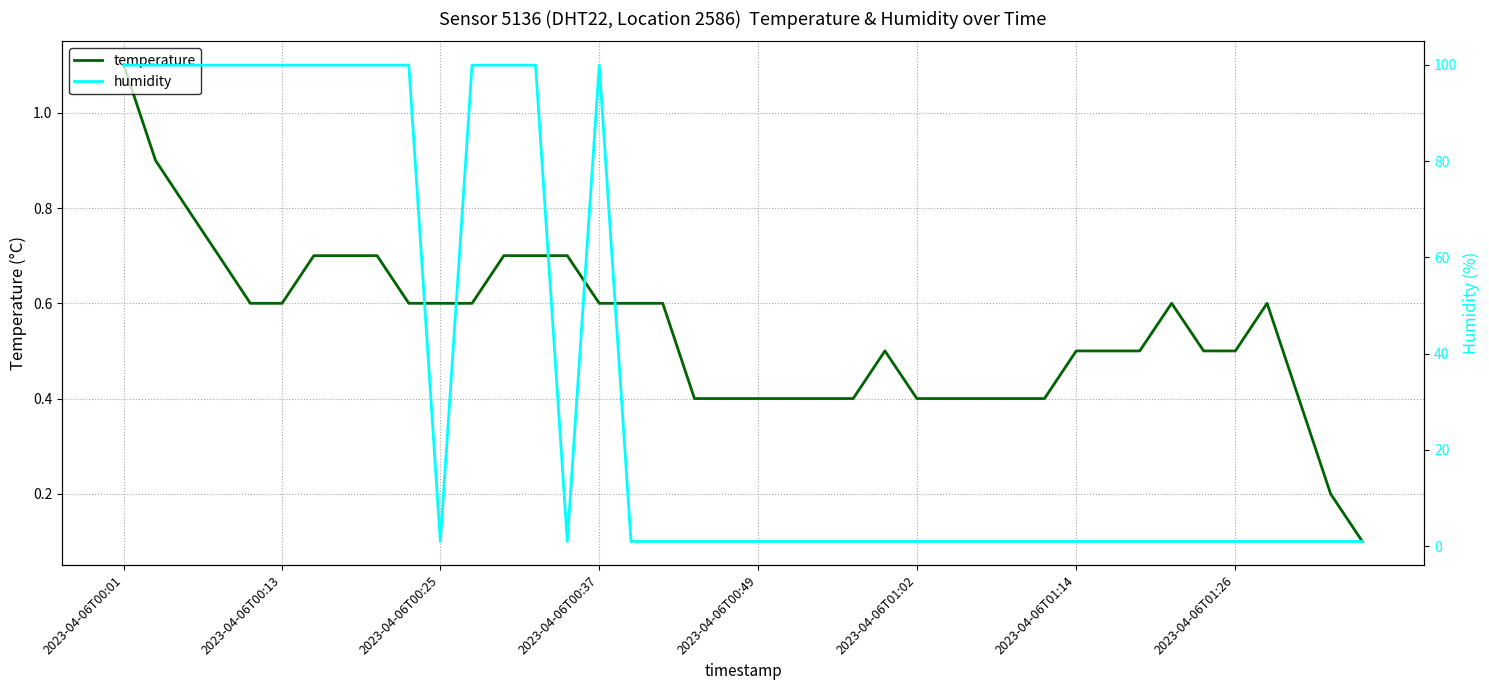

What is the value of the humidity point at the 3rd from the left?

99.9